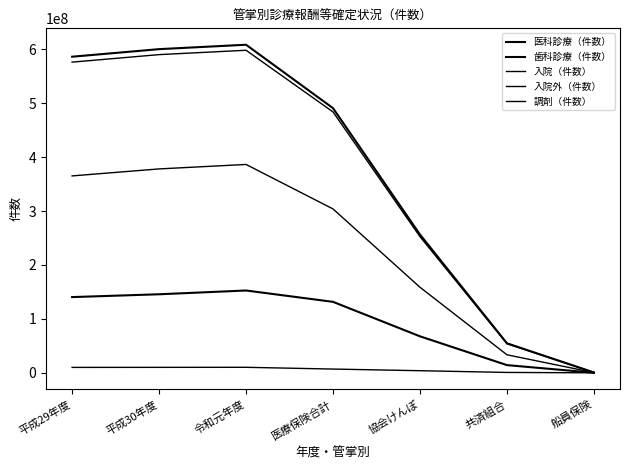

How many interior local peaks does the 歯科診療（件数） series have?

1